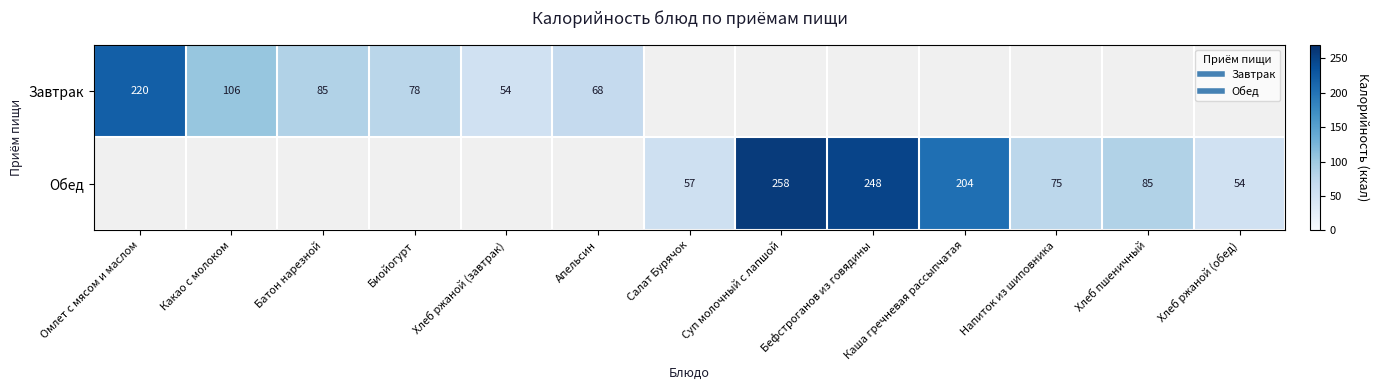

Which has a higher value, Каша гречневая рассыпчатая or Бефстроганов из говядины?

Бефстроганов из говядины